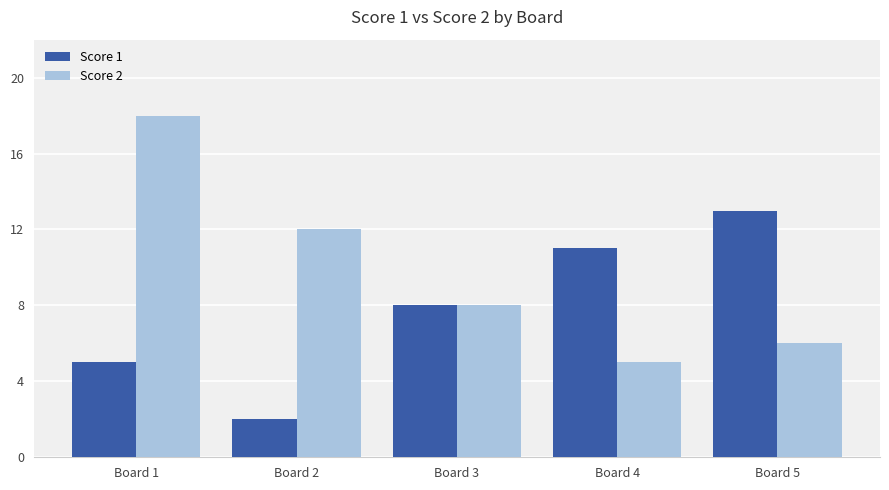

What is the difference between the maximum and minimum values in the Score 1 series?

11